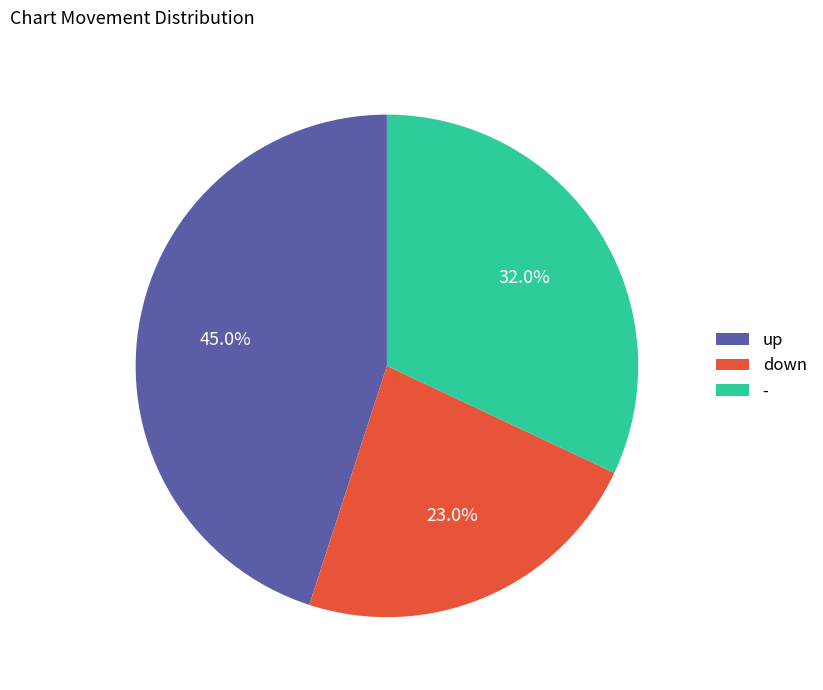

To the nearest percent, what is the difference between the down and - slice percentages?

9%